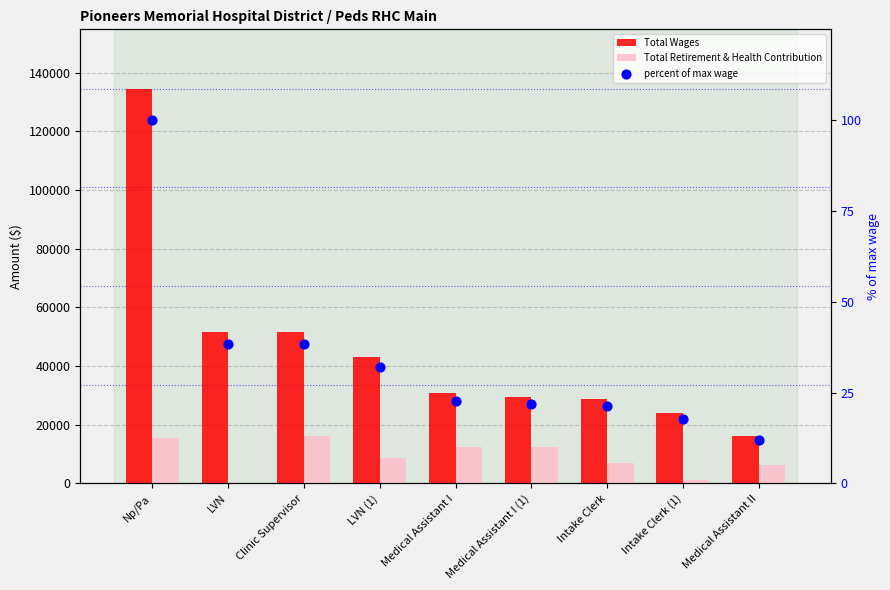

What are all the series names shown in the legend?

Total Wages, Total Retirement & Health Contribution, percent of max wage